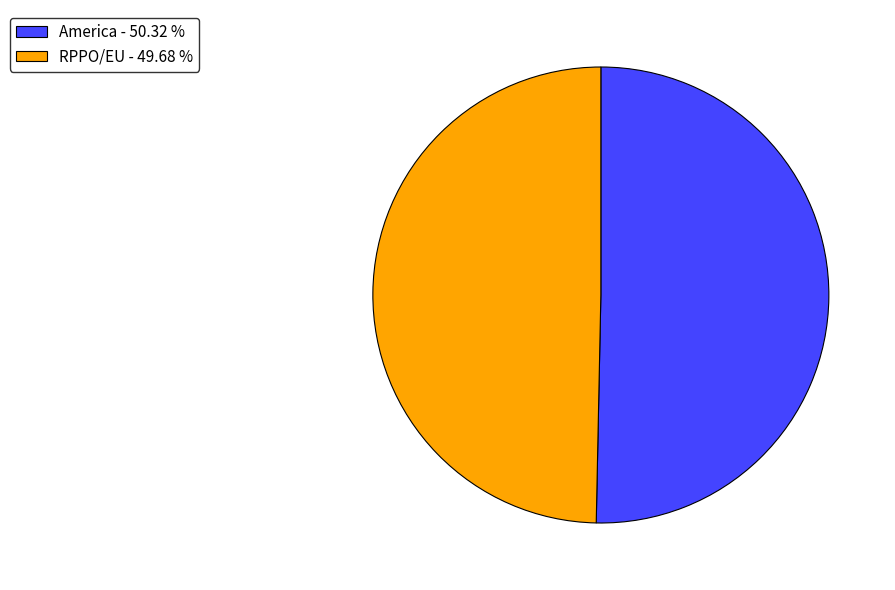

Between RPPO/EU and America, which is larger?

America